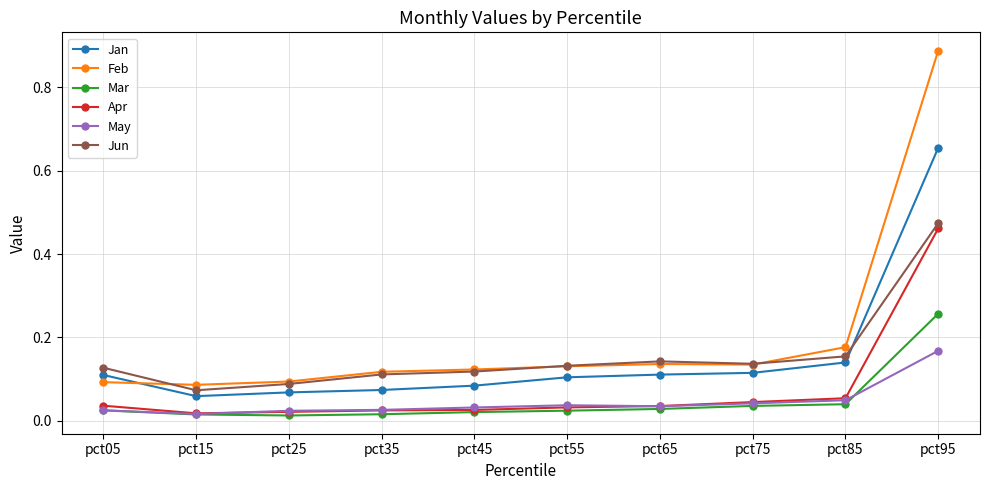

At which category is the sum across all series the highest?

pct95